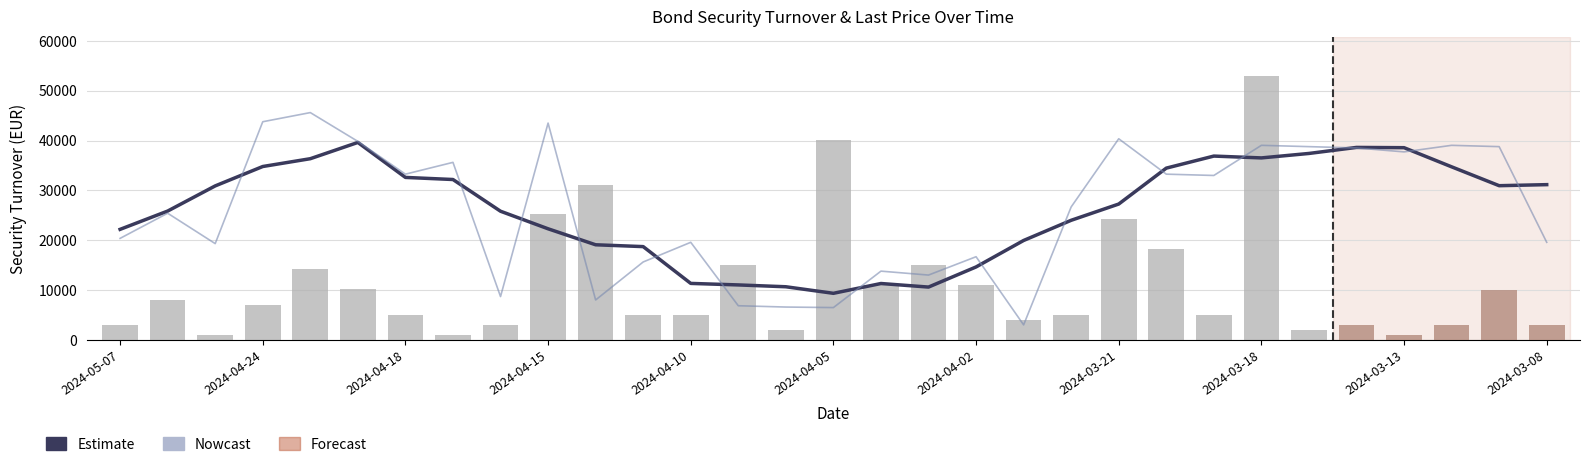

What is the label of the 9th bar from the left?

2024-04-16